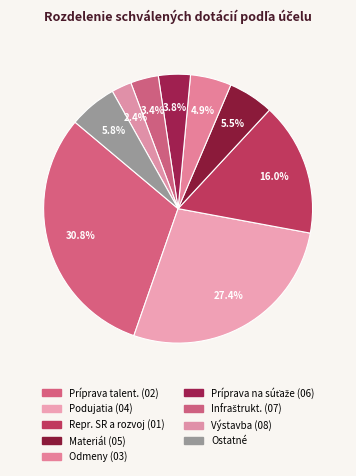

Count the number of slices in the pie.

9